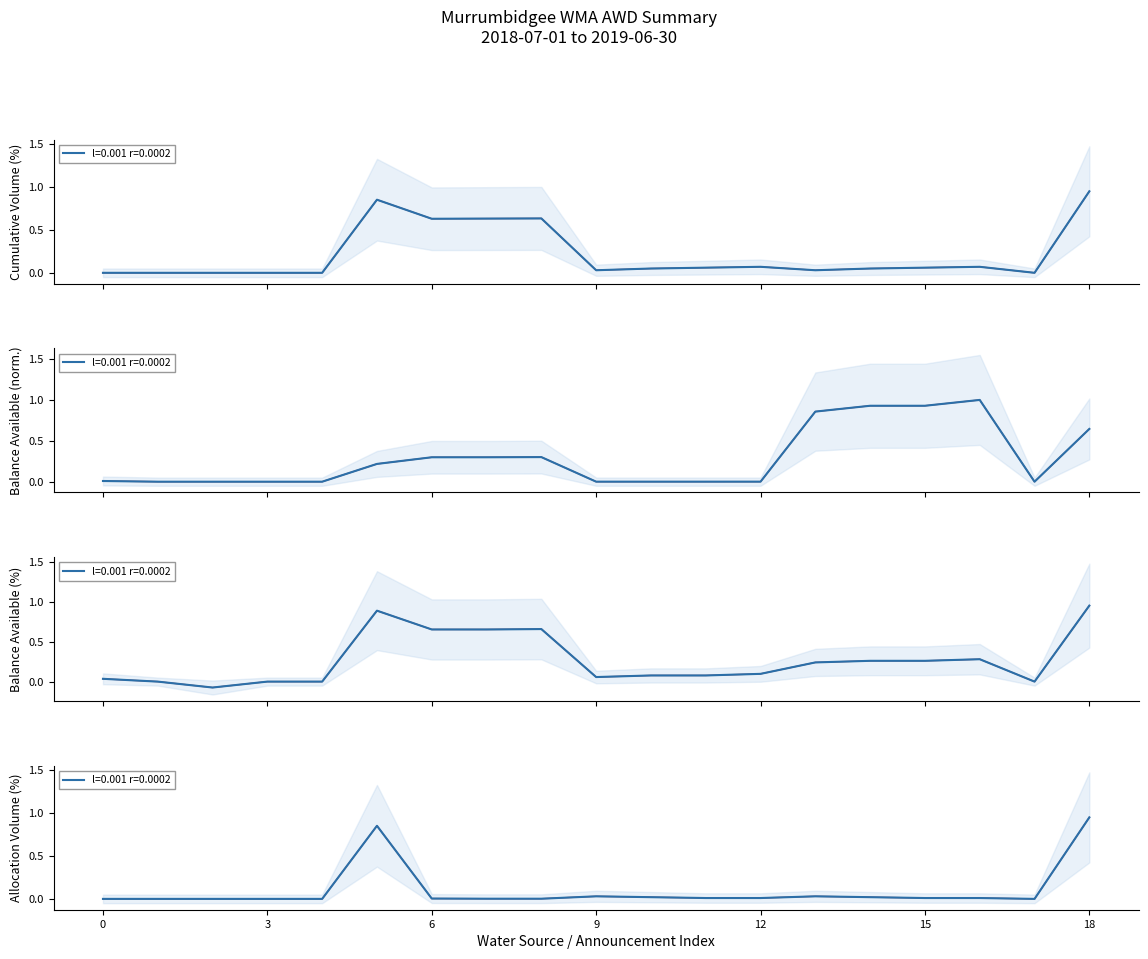

Between 6 and 16, which is larger?

6